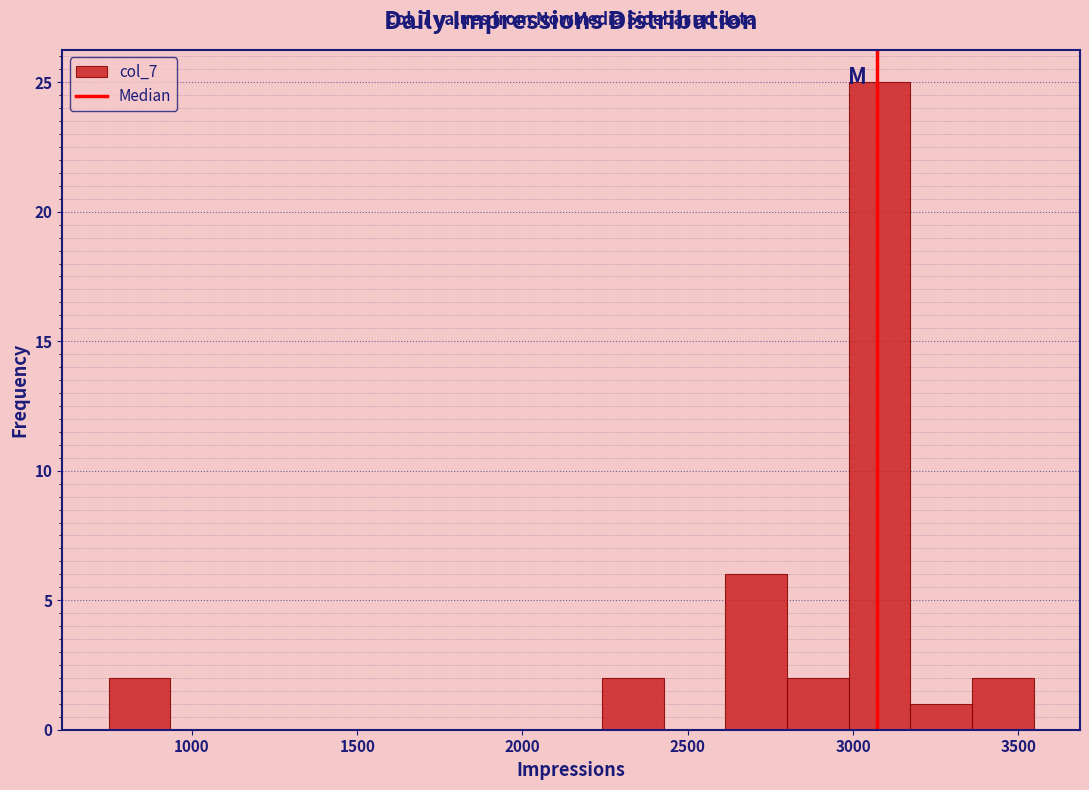

Read against the x-axis, roughly where is the centre of the tallest bar?

3100